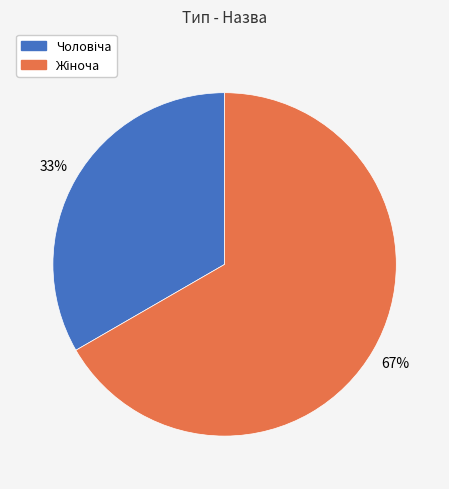

Is there a majority slice in this chart?

Yes